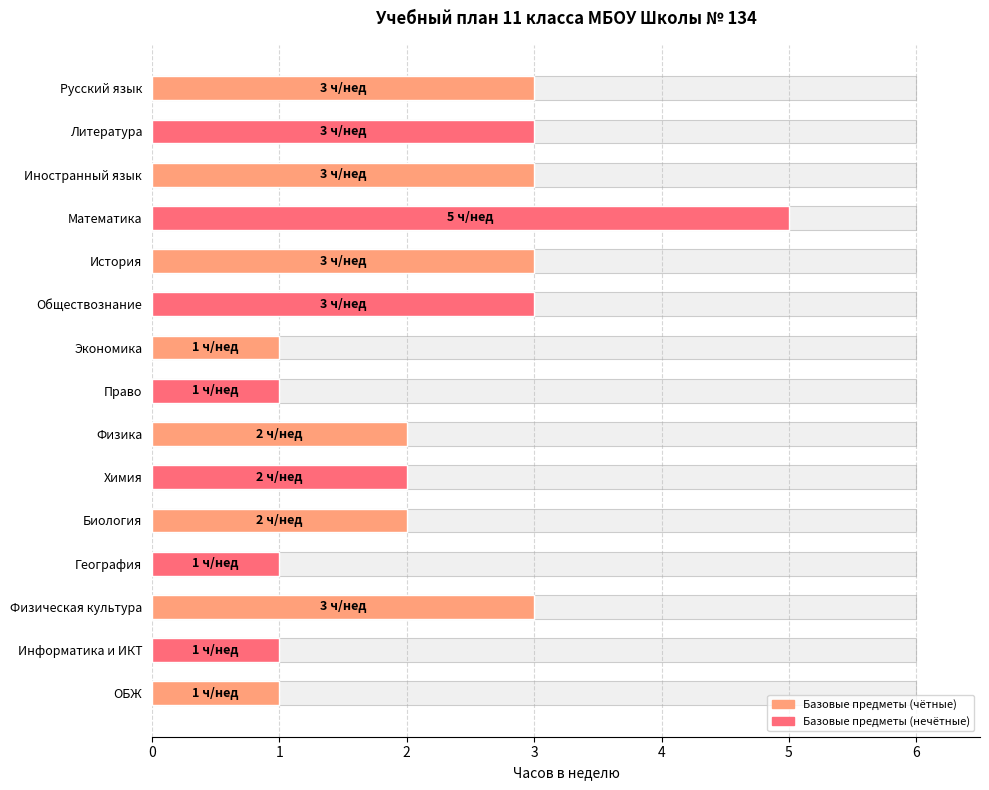

What is the value of the 7th bar from the left?

1